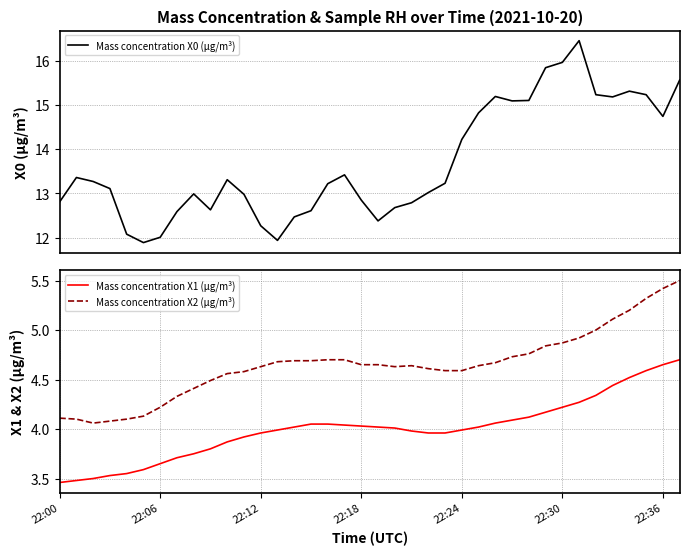

Reading right to left, list all the values displayed in this chart.

Mass concentration X0 (μg/m³): 15.6	14.7	15.2	15.3	15.2	15.2	16.4	16.0	15.8	15.1	15.1	15.2	14.8	14.2	13.2	13.0	12.8	12.7	12.4	12.8	13.4	13.2	12.6	12.5	11.9	12.3	13.0	13.3	12.6	13.0	12.6	12.0	11.9	12.1	13.1	13.3	13.4	12.8
Mass concentration X1 (μg/m³): 4.7	4.7	4.6	4.5	4.4	4.3	4.3	4.2	4.2	4.1	4.1	4.1	4.0	4.0	4.0	4.0	4.0	4.0	4.0	4.0	4.0	4.0	4.0	4.0	4.0	4.0	3.9	3.9	3.8	3.8	3.7	3.6	3.6	3.5	3.5	3.5	3.5	3.5
Mass concentration X2 (μg/m³): 5.5	5.4	5.3	5.2	5.1	5.0	4.9	4.9	4.8	4.8	4.7	4.7	4.6	4.6	4.6	4.6	4.6	4.6	4.7	4.7	4.7	4.7	4.7	4.7	4.7	4.6	4.6	4.6	4.5	4.4	4.3	4.2	4.1	4.1	4.1	4.1	4.1	4.1